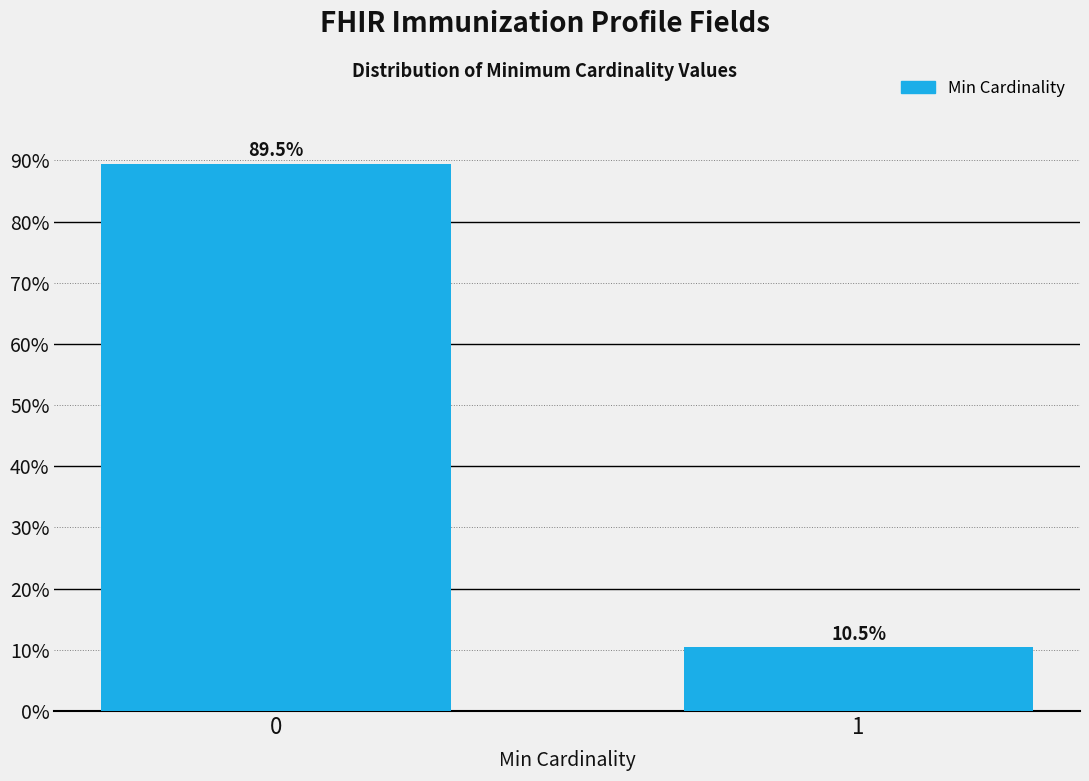

Reading left to right, transcribe all the data shown in this chart.

0=89.5	1=10.5